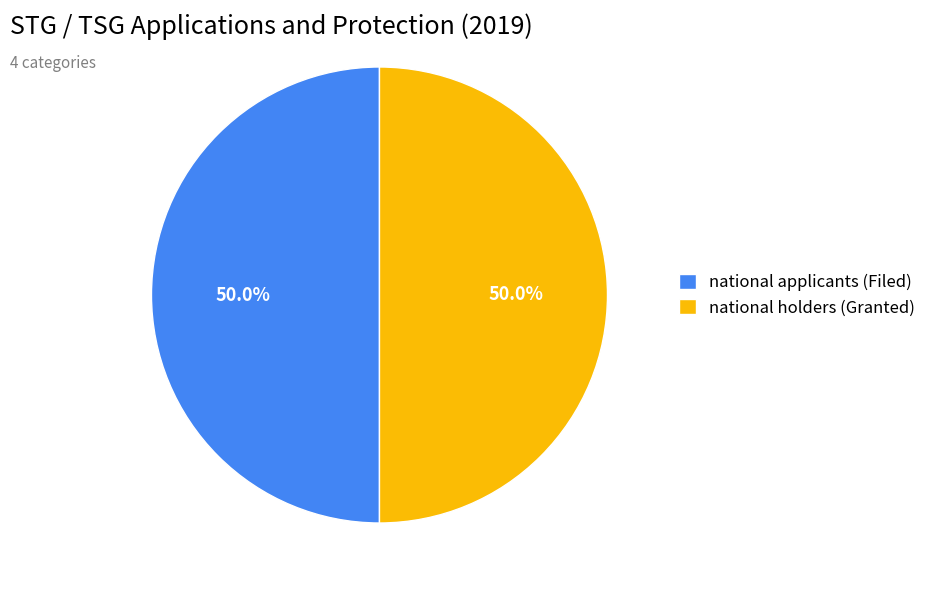

The national holders (Granted) slice represents 44% of the pie. True or false?

False